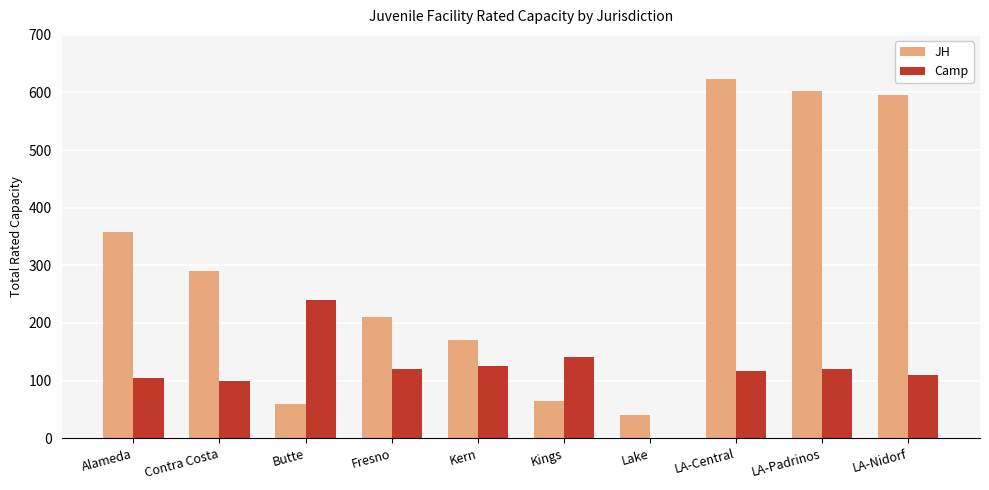

What is the sum of all JH values?

3014